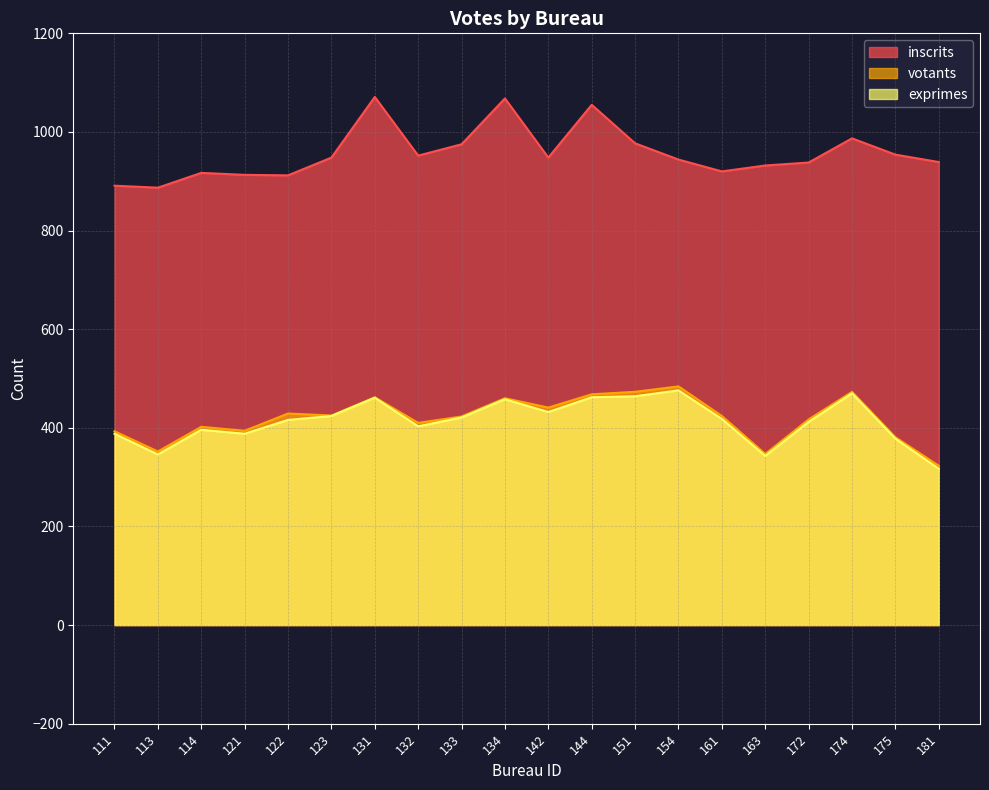

True or false: inscrits has more than 0 points higher than both neighbors.

True